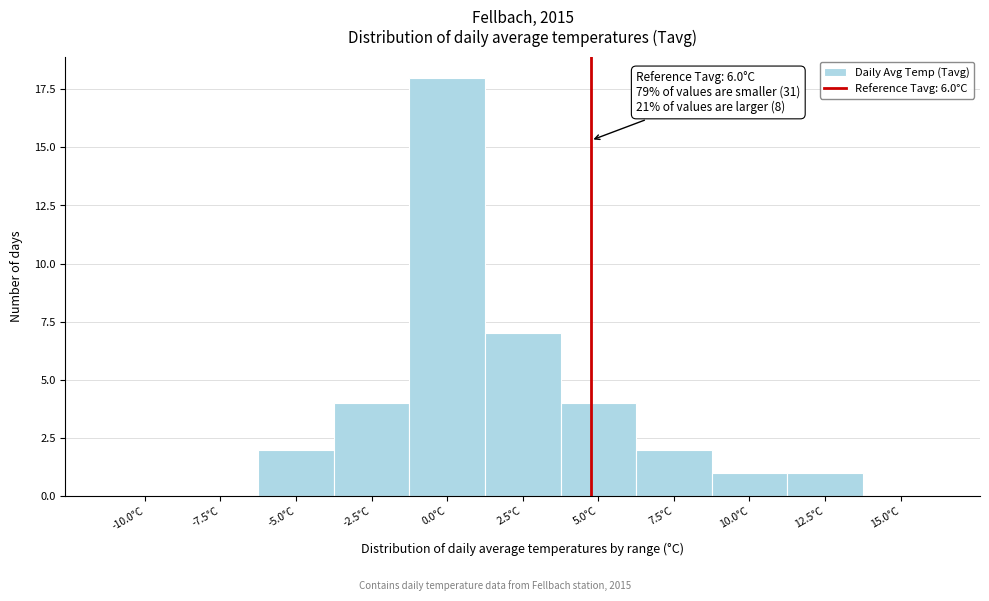

Reading left to right, transcribe all the data shown in this chart.

-10.0°C=0	-7.5°C=0	-5.0°C=2	-2.5°C=4	0.0°C=18	2.5°C=7	5.0°C=4	7.5°C=2	10.0°C=1	12.5°C=1	15.0°C=0